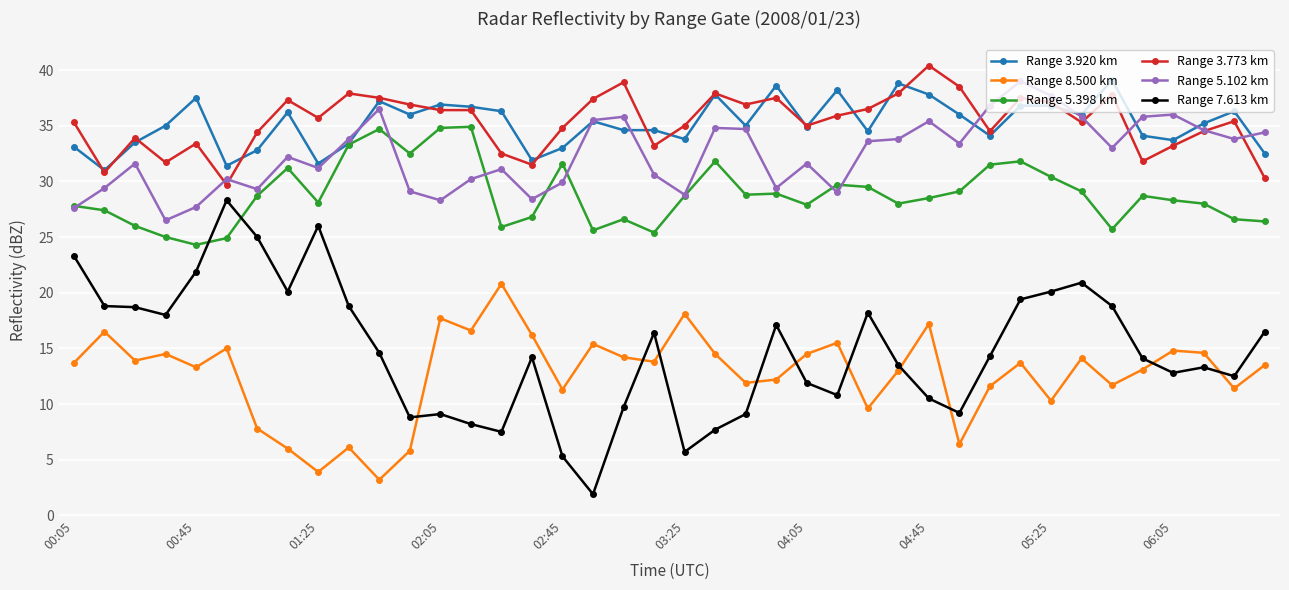

What is the maximum value for Range 3.920 km?

39.1